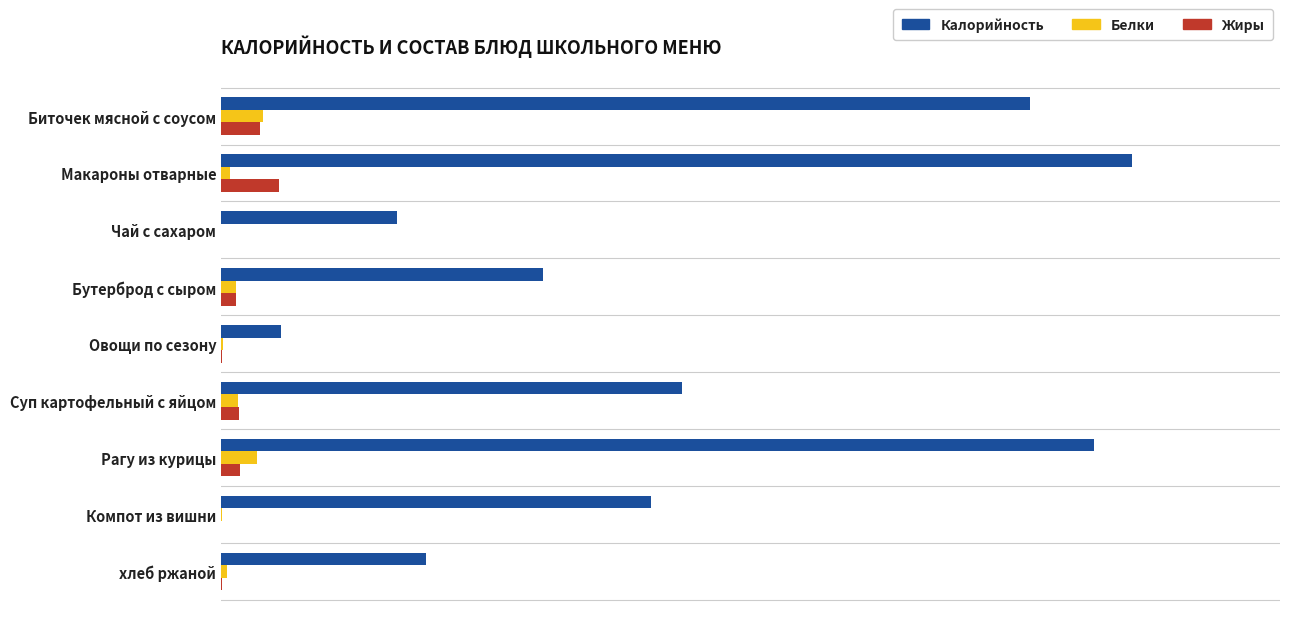

What are all the series names shown in the legend?

Калорийность, Белки, Жиры